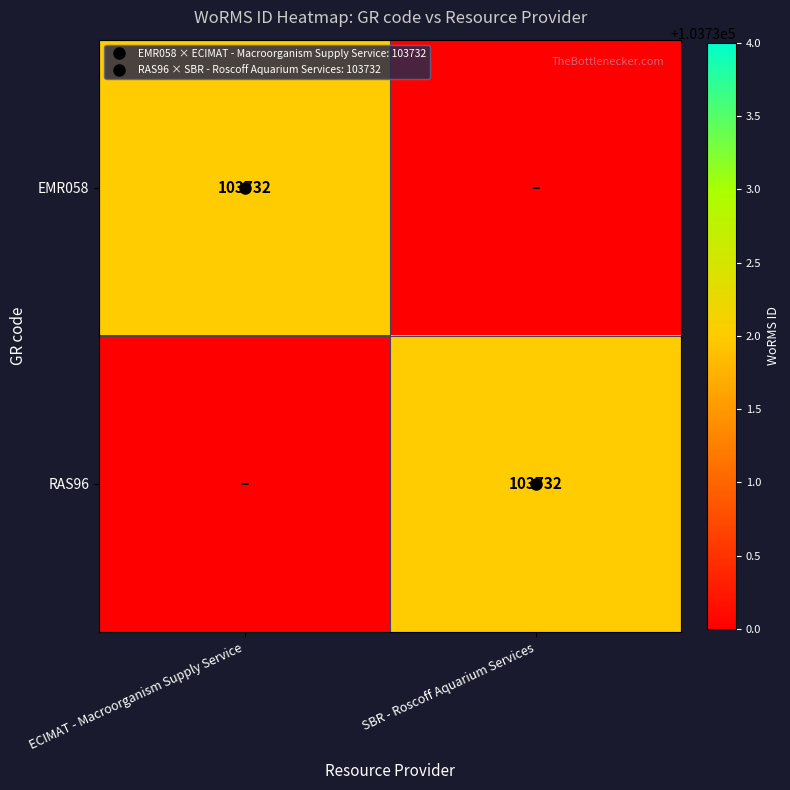

Read the EMR058 value at ECIMAT - Macroorganism Supply Service.

103732